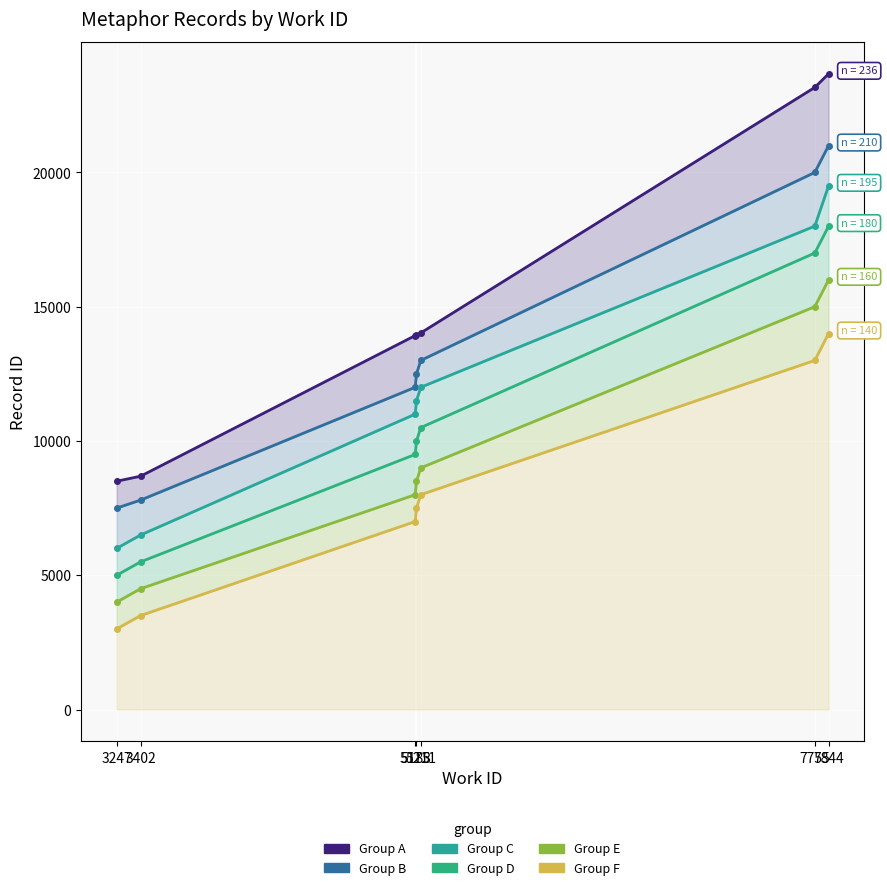

Where does the Group C series first go above 11500?

5211